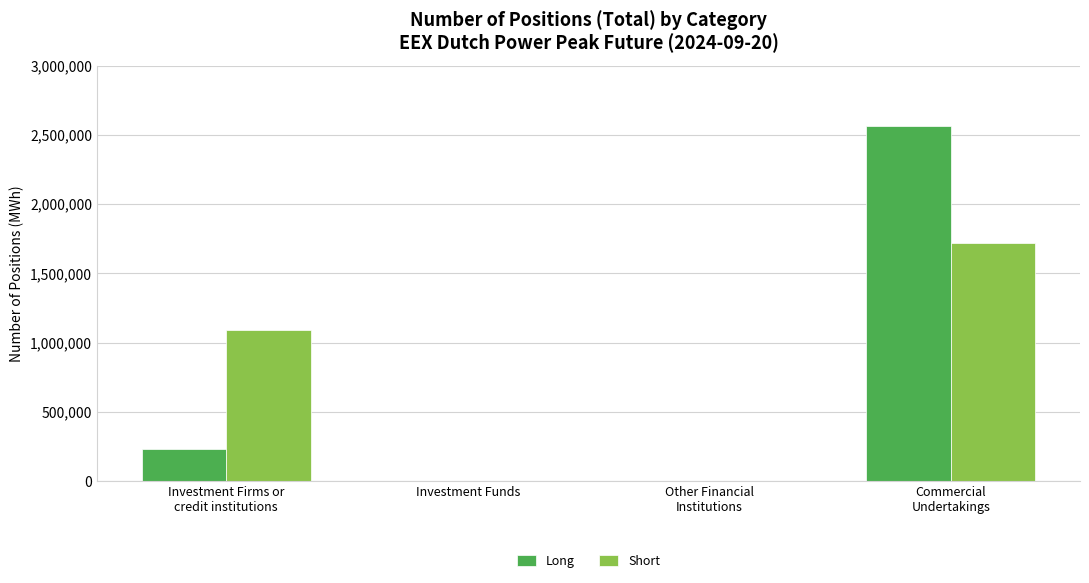

Are the bars horizontal?

No